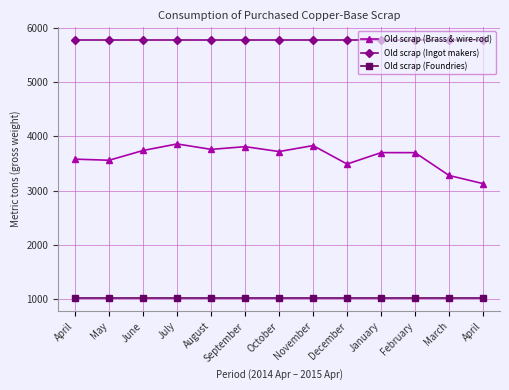

The Old scrap (Brass & wire-rod) series shows 6698 at July. True or false?

False